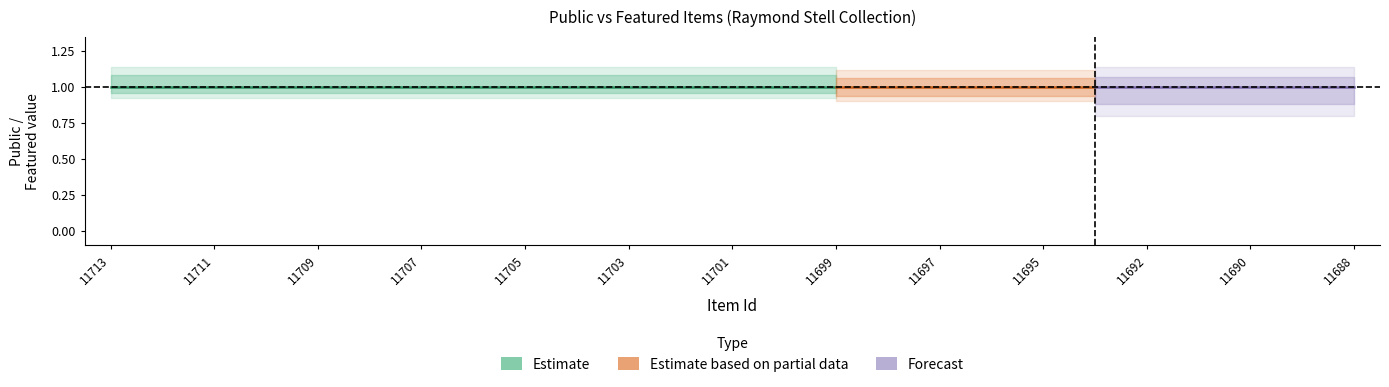

Is this an area chart (filled region under the line)?

No